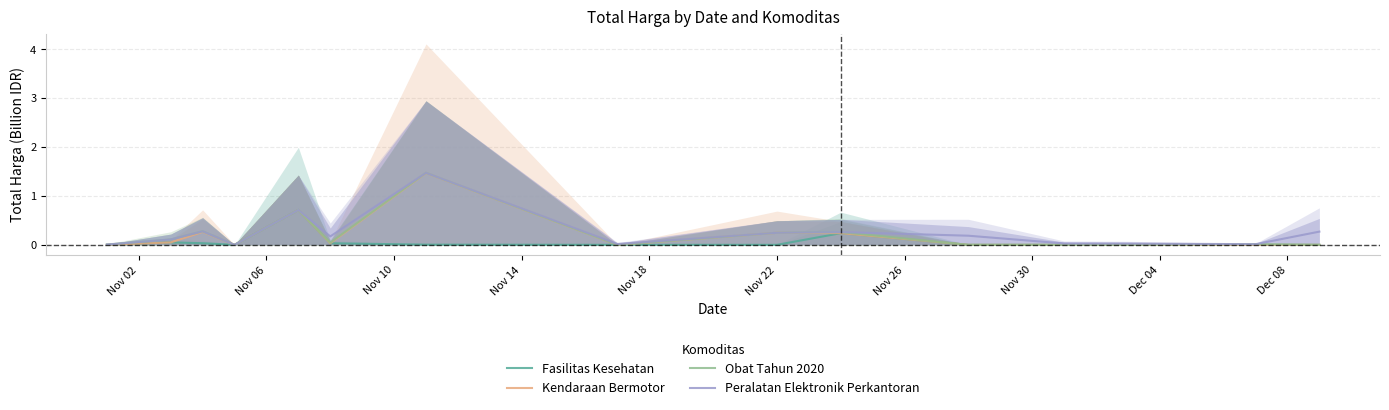

What is the difference between the maximum and second lowest values in the Peralatan Elektronik Perkantoran series?

1.5